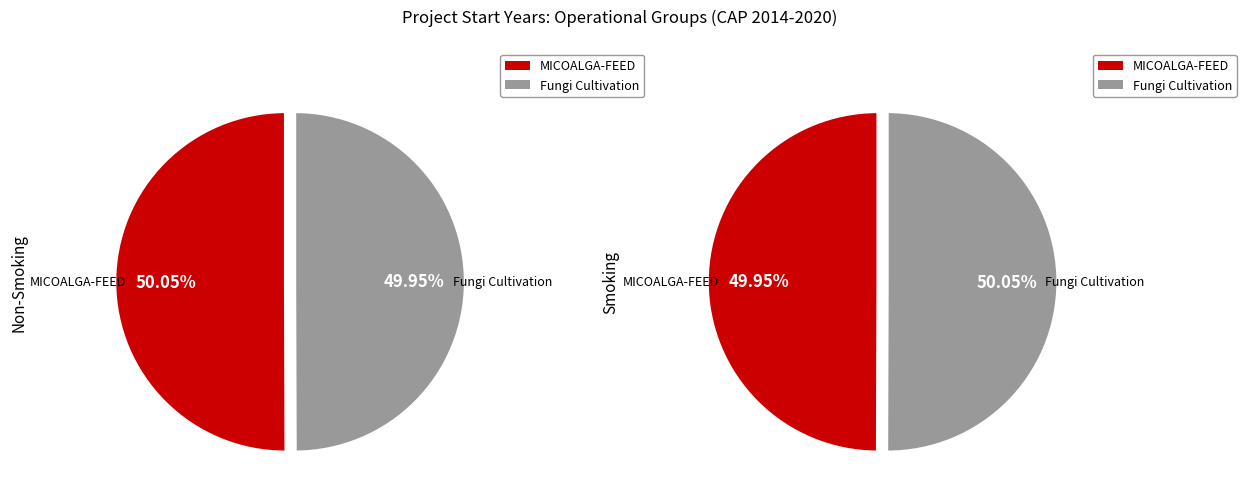

Combined, do MICOALGA-FEED Operational Group and Operational Group: Cultivation of fungi account for over 50%?

Yes